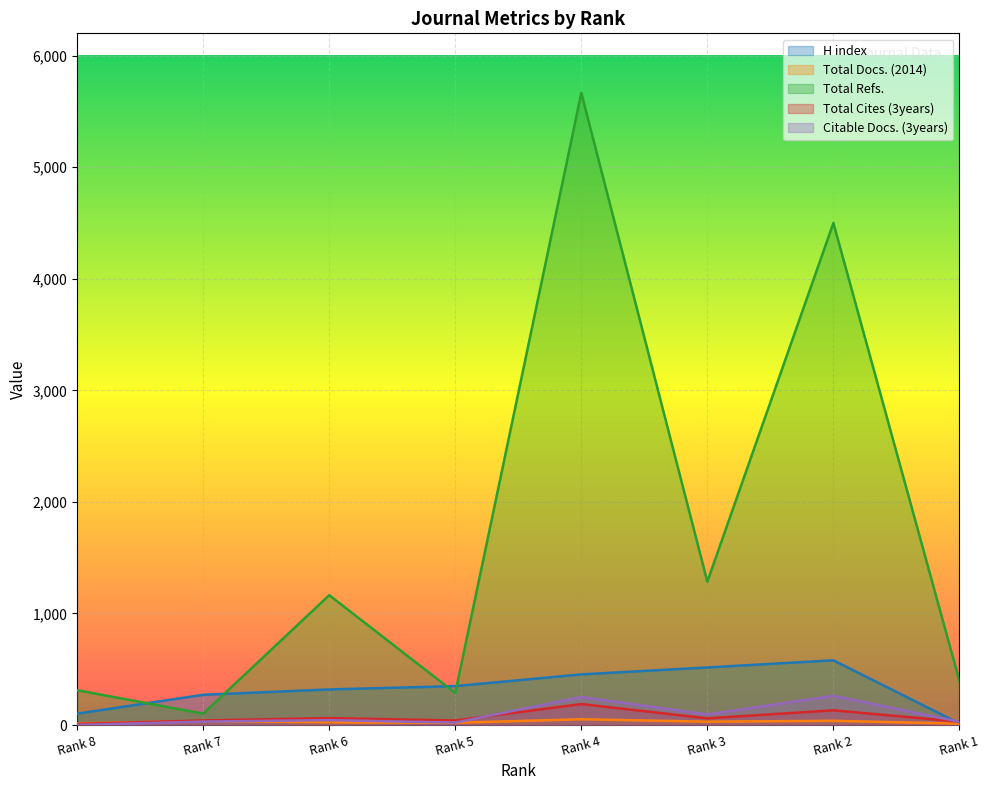

What is the total value across all series at Rank 6?

1613